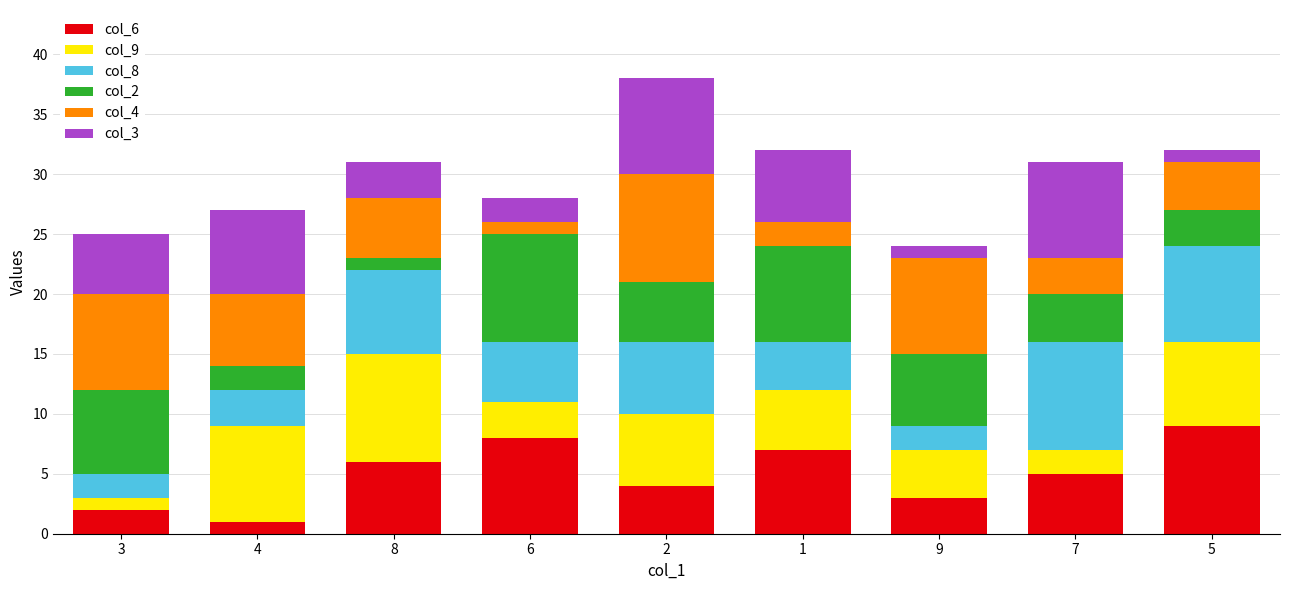

At which category is the sum across all series the highest?

2